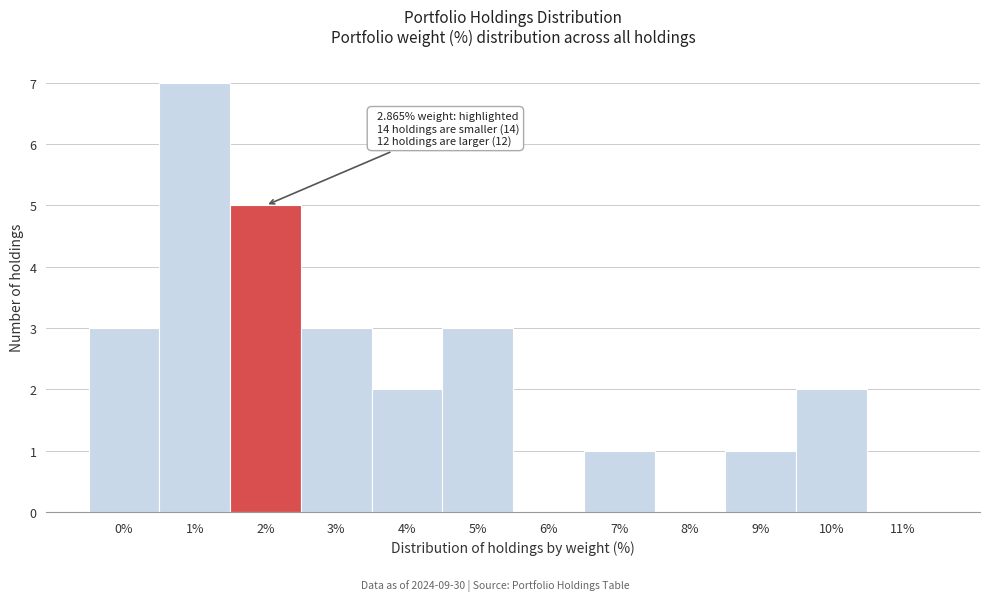

Reading left to right, transcribe all the data shown in this chart.

0%=3	1%=7	2%=5	3%=3	4%=2	5%=3	6%=0	7%=1	8%=0	9%=1	10%=2	11%=0